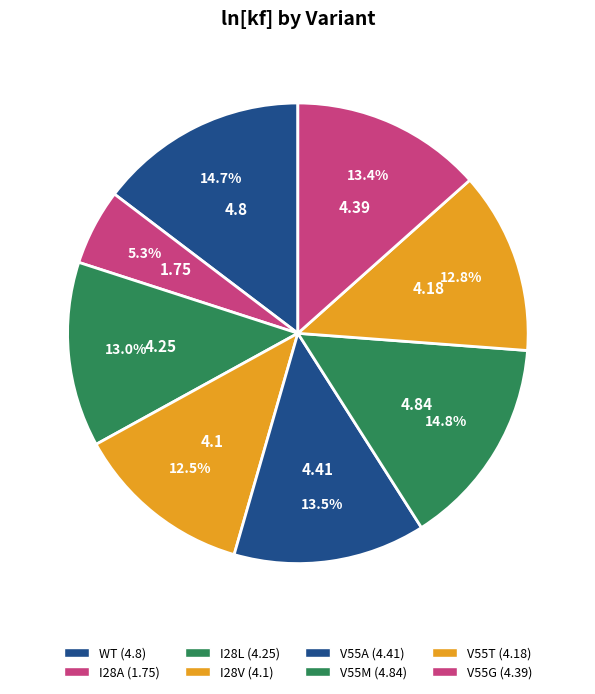

How much of the chart is everything except V55T?

87.2%